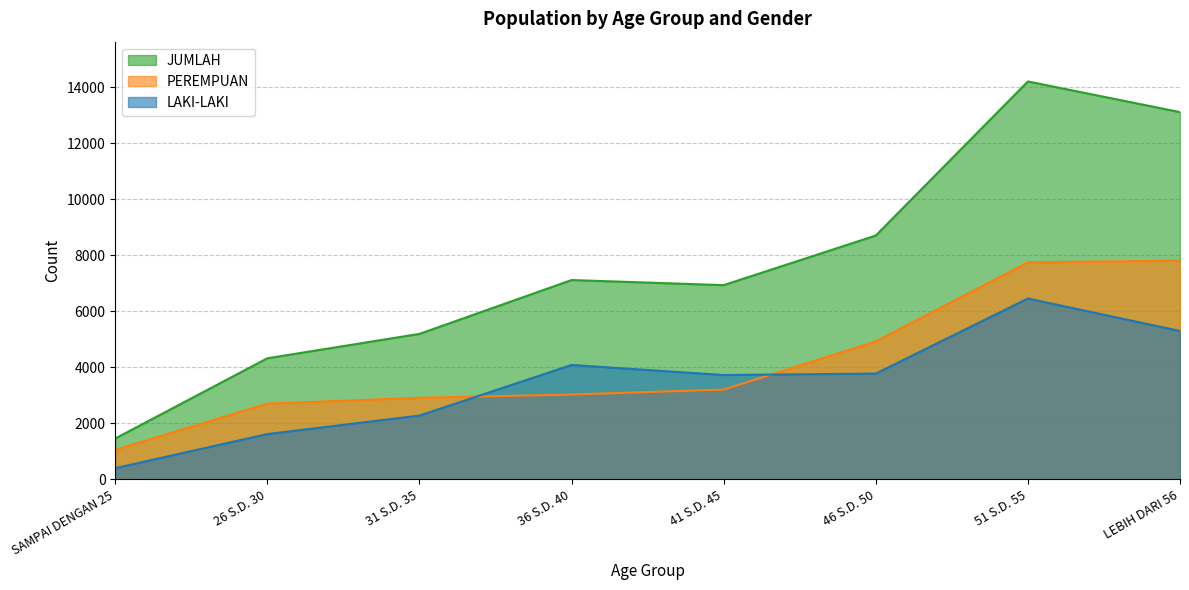

Rank the series by their maximum value, from highest to lowest.

JUMLAH, PEREMPUAN, LAKI-LAKI